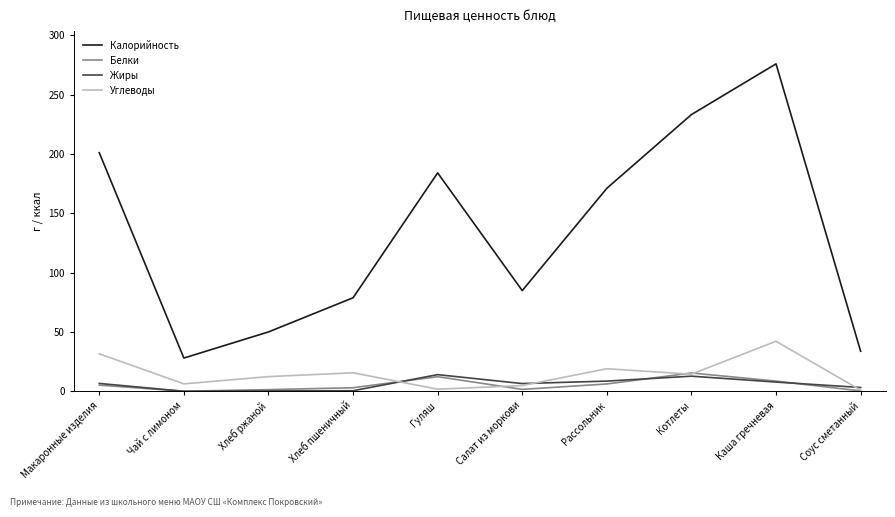

True or false: Углеводы and Калорийность cross at least once.

False